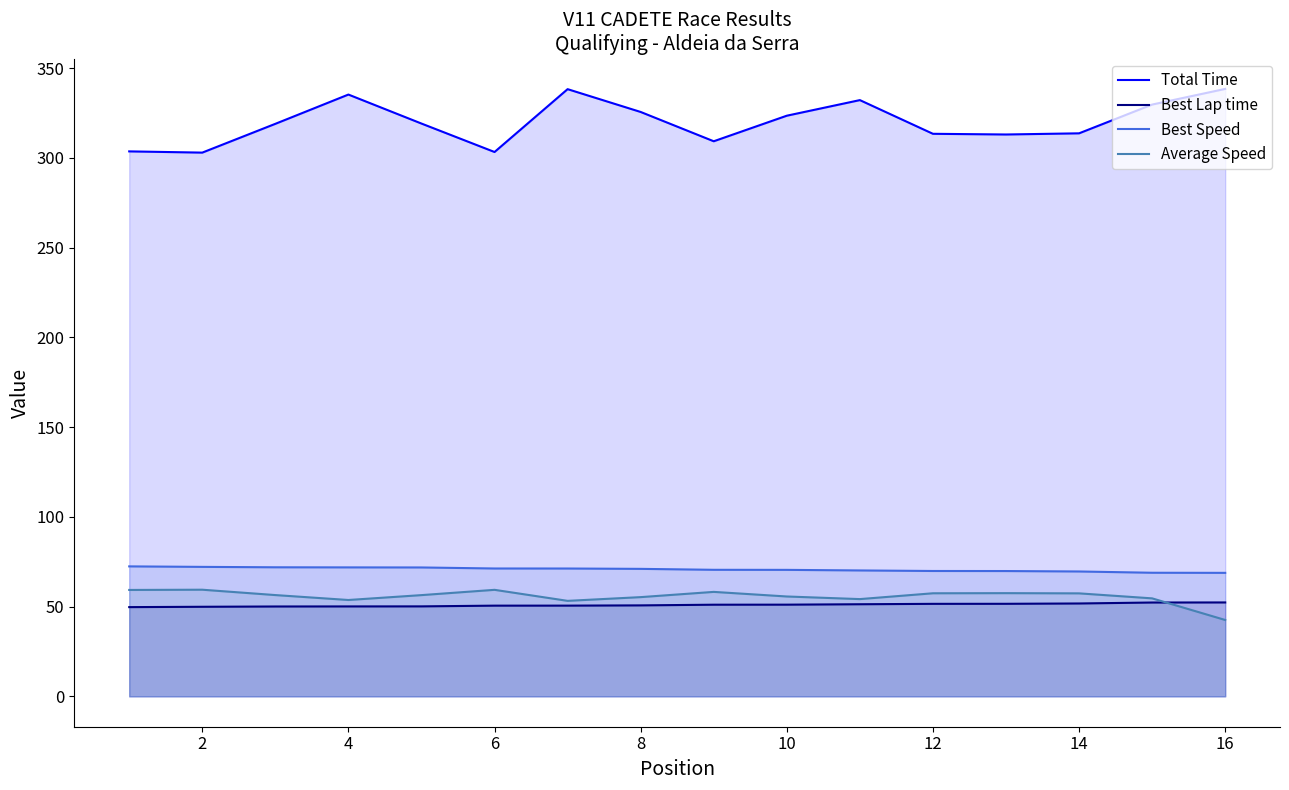

How many categories are shown in the chart?

16